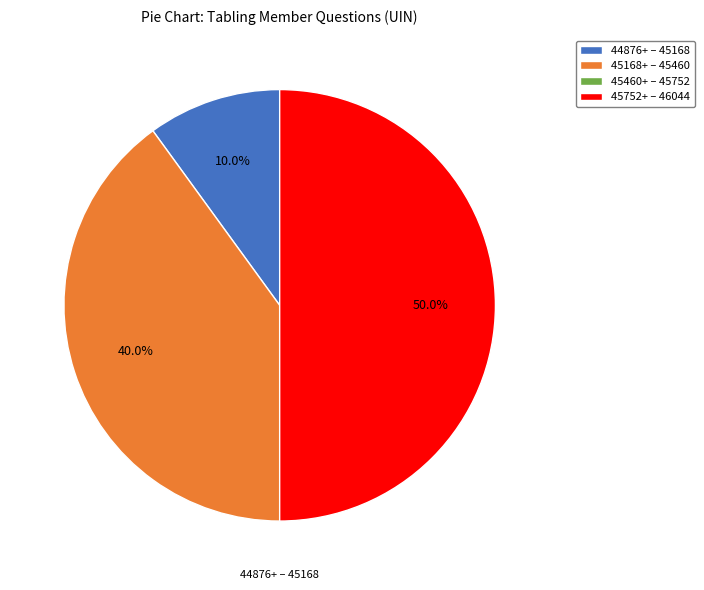

Do 44876+ – 45168 and 45752+ – 46044 together represent more than half of the pie?

Yes